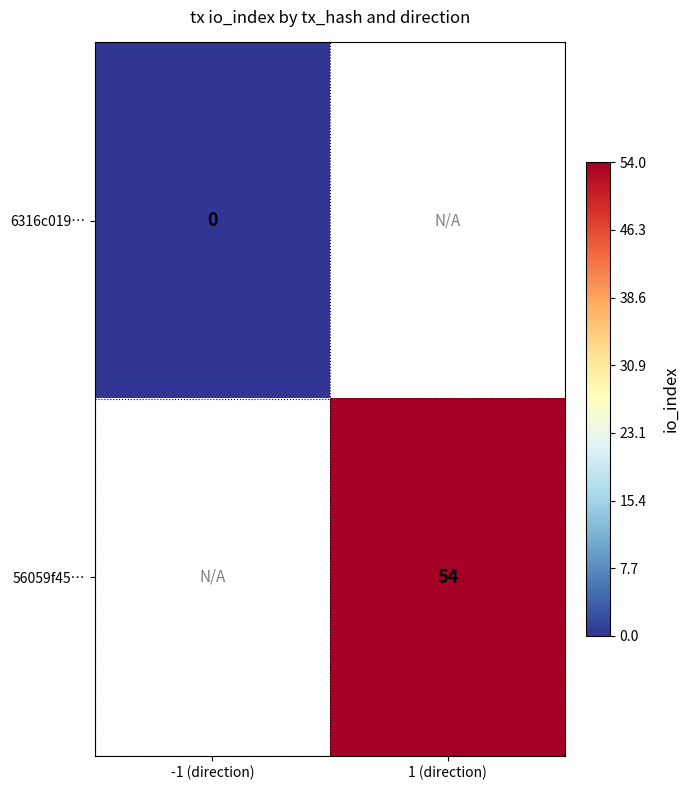

True or false: 56059f45… has a value of 54 at 1 (direction).

True